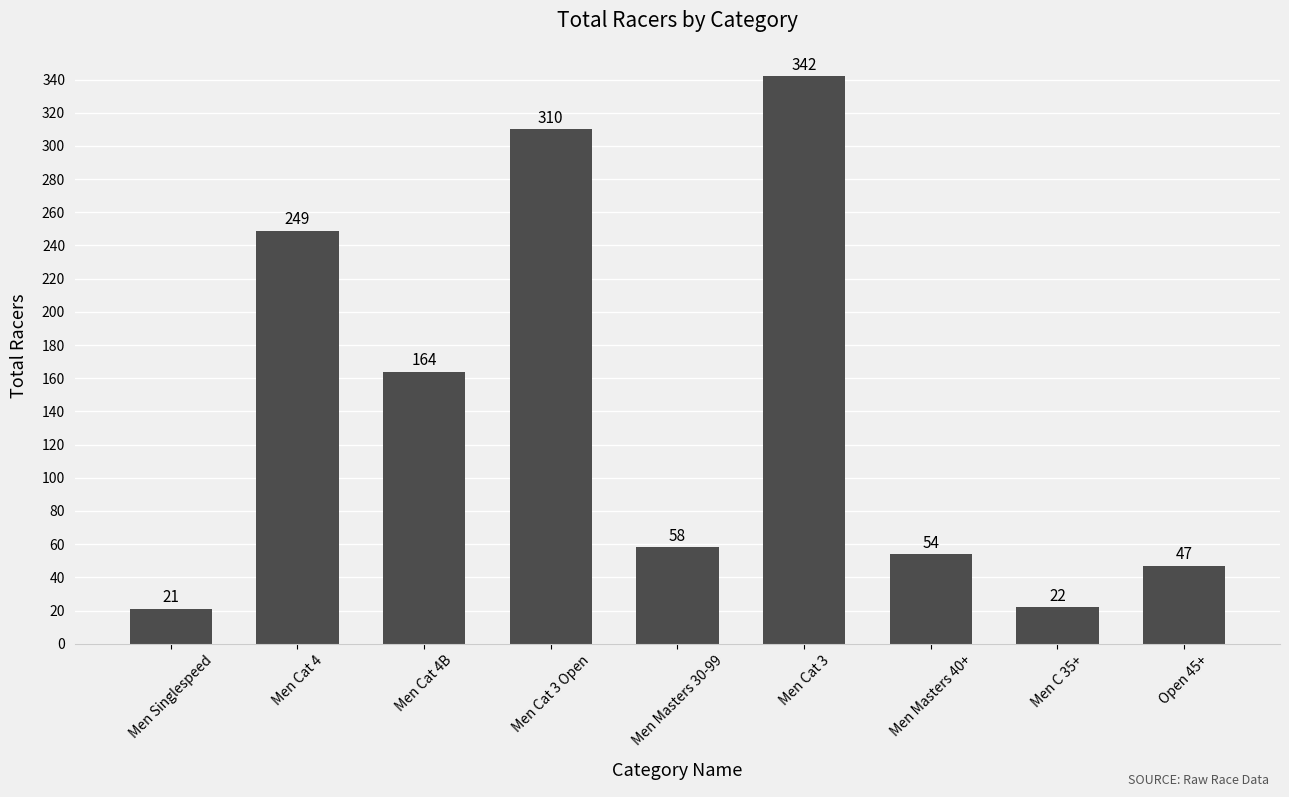

List the labels in order of value, smallest first.

Men Singlespeed, Men C 35+, Open 45+, Men Masters 40+, Men Masters 30-99, Men Cat 4B, Men Cat 4, Men Cat 3 Open, Men Cat 3